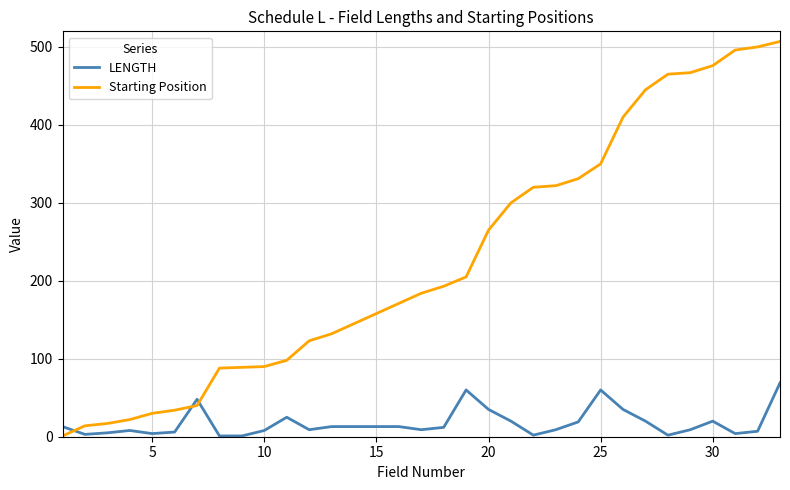

How many distinct data groups are displayed?

2